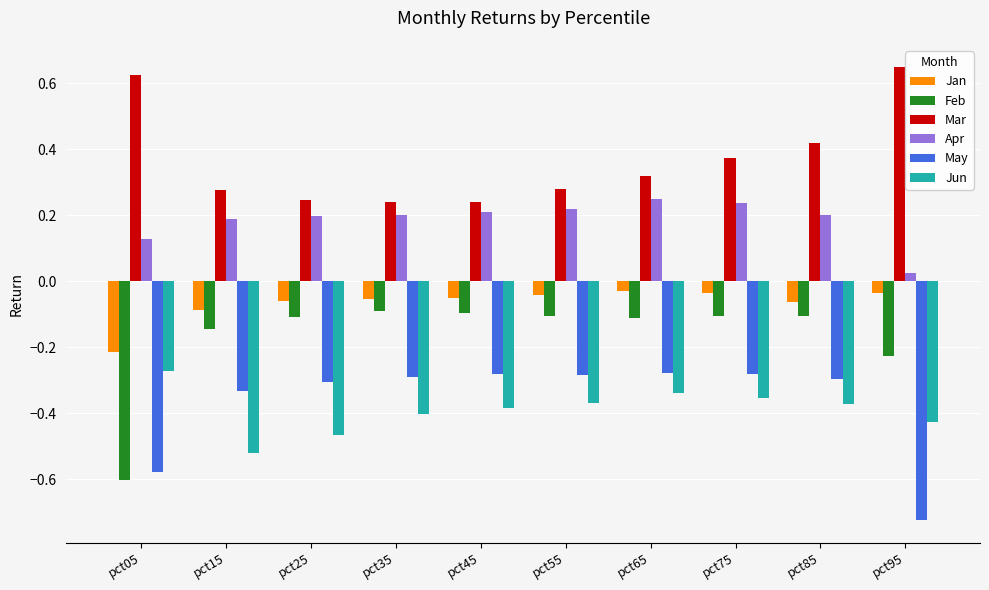

What is the difference between the highest and lowest values at pct95?

1.4